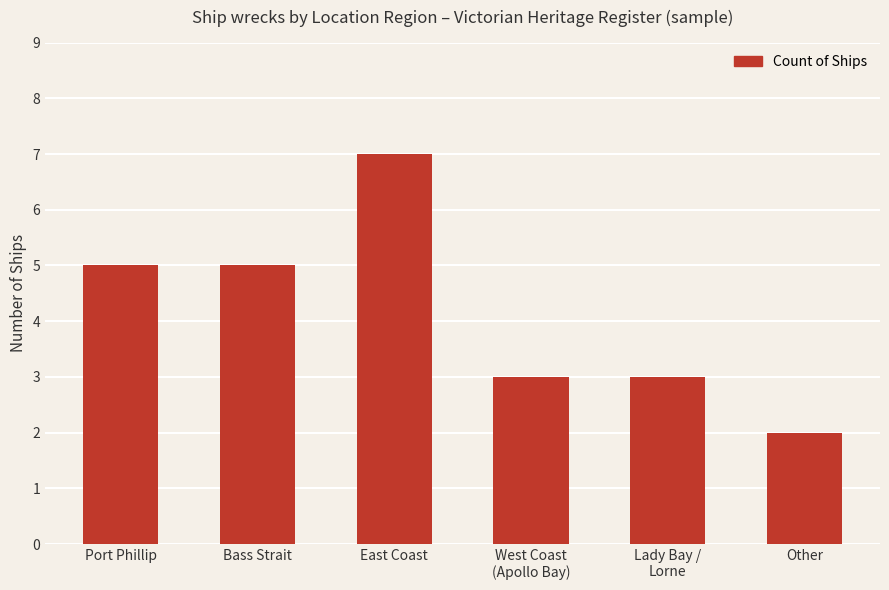

Reading left to right, what are all the values shown in this chart?

Port Phillip=5	Bass Strait=5	East Coast=7	West Coast
(Apollo Bay)=3	Lady Bay /
Lorne=3	Other=2